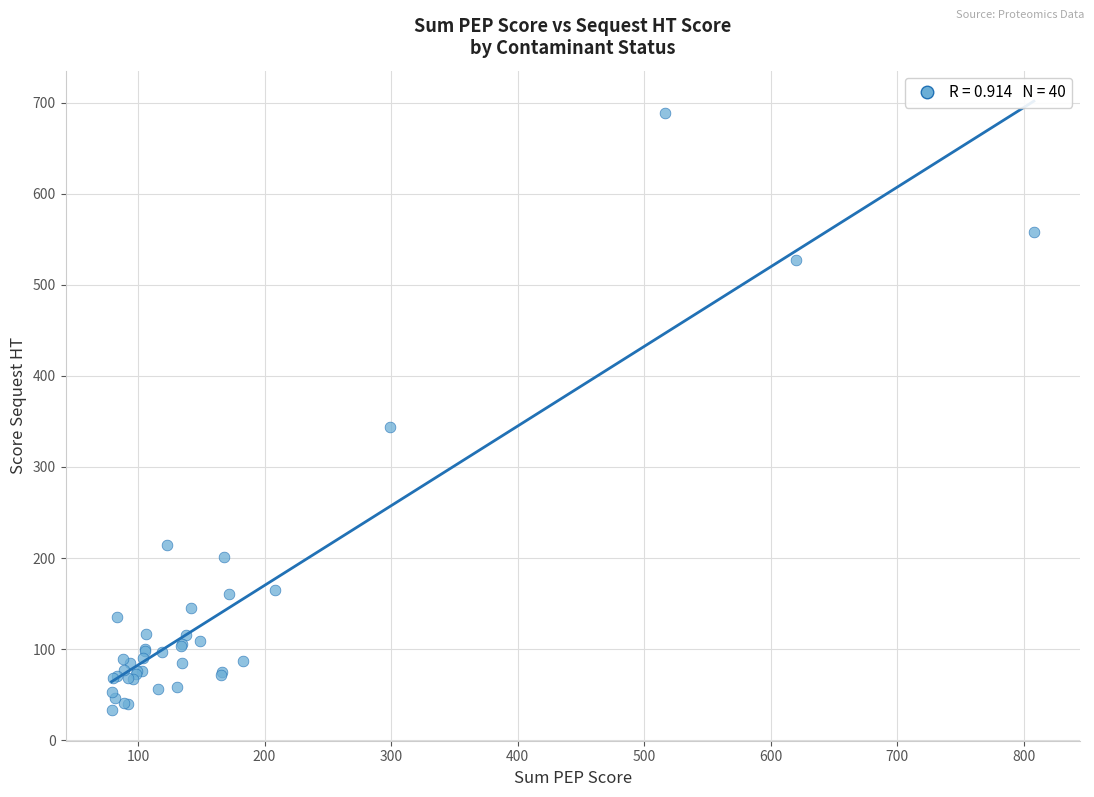

What Y value in the scatter plot is closest to 360?

343.8